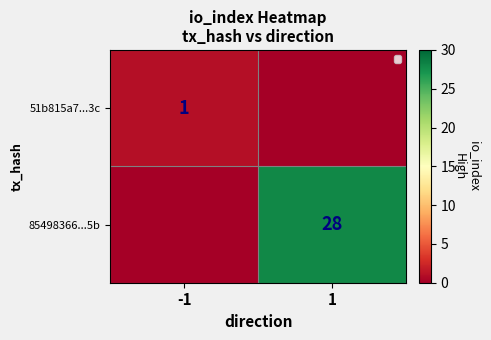

Is it true that 85498366...5b equals 28 at 1?

True